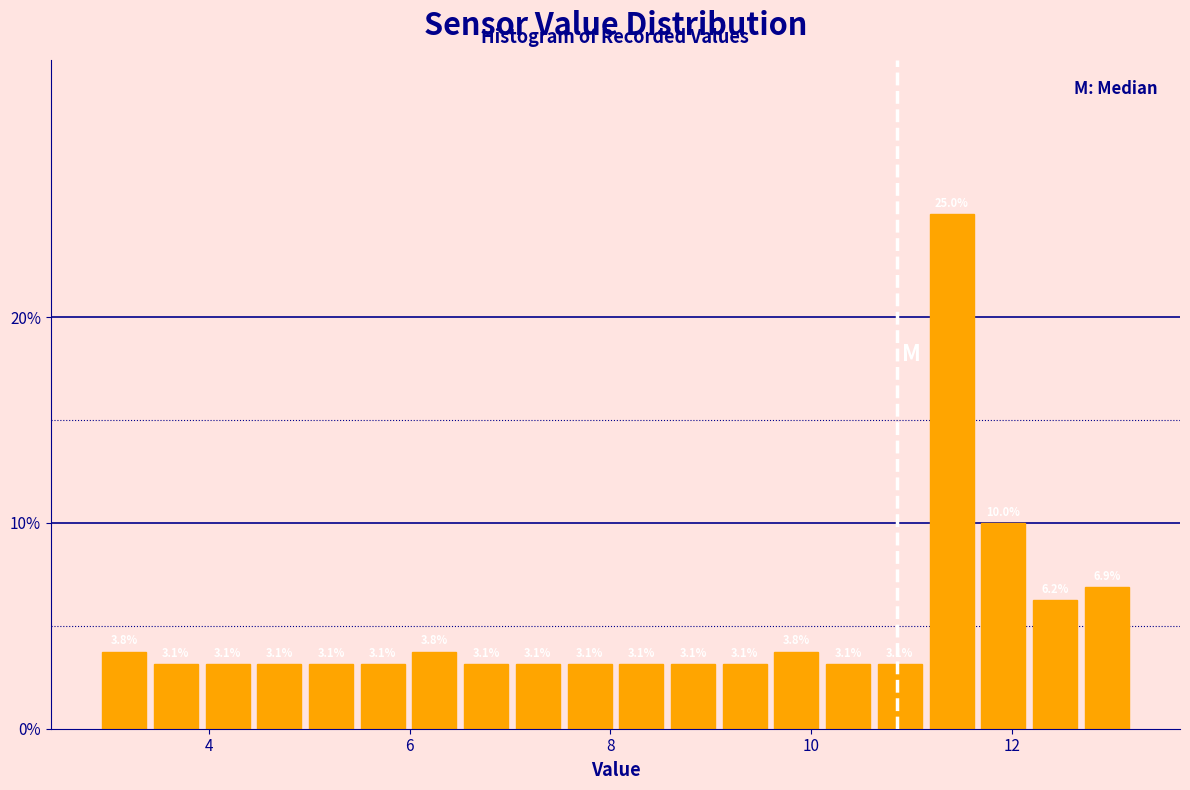

Around what value on the x-axis is the tallest bar? Give the approximate position of its centre, as read against the axis.

11.4